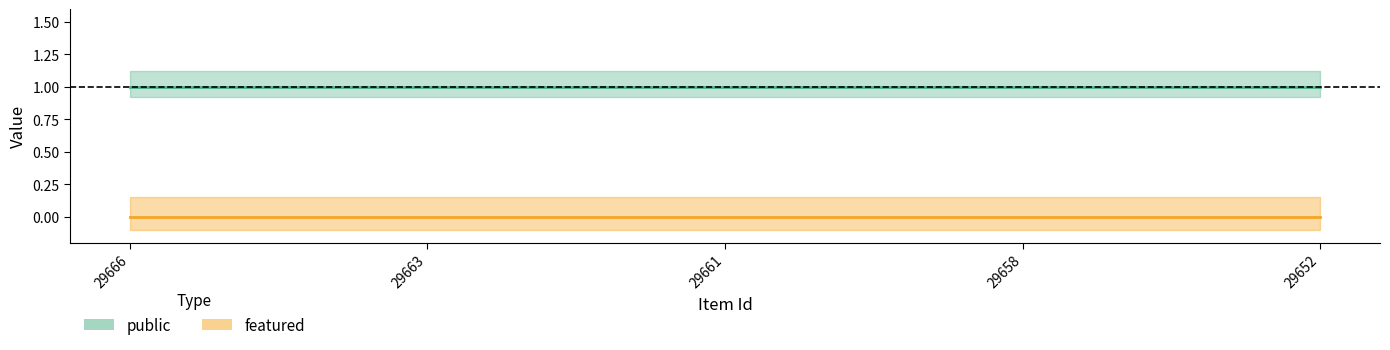

What is the value of the public point at the 1st from the left?

1